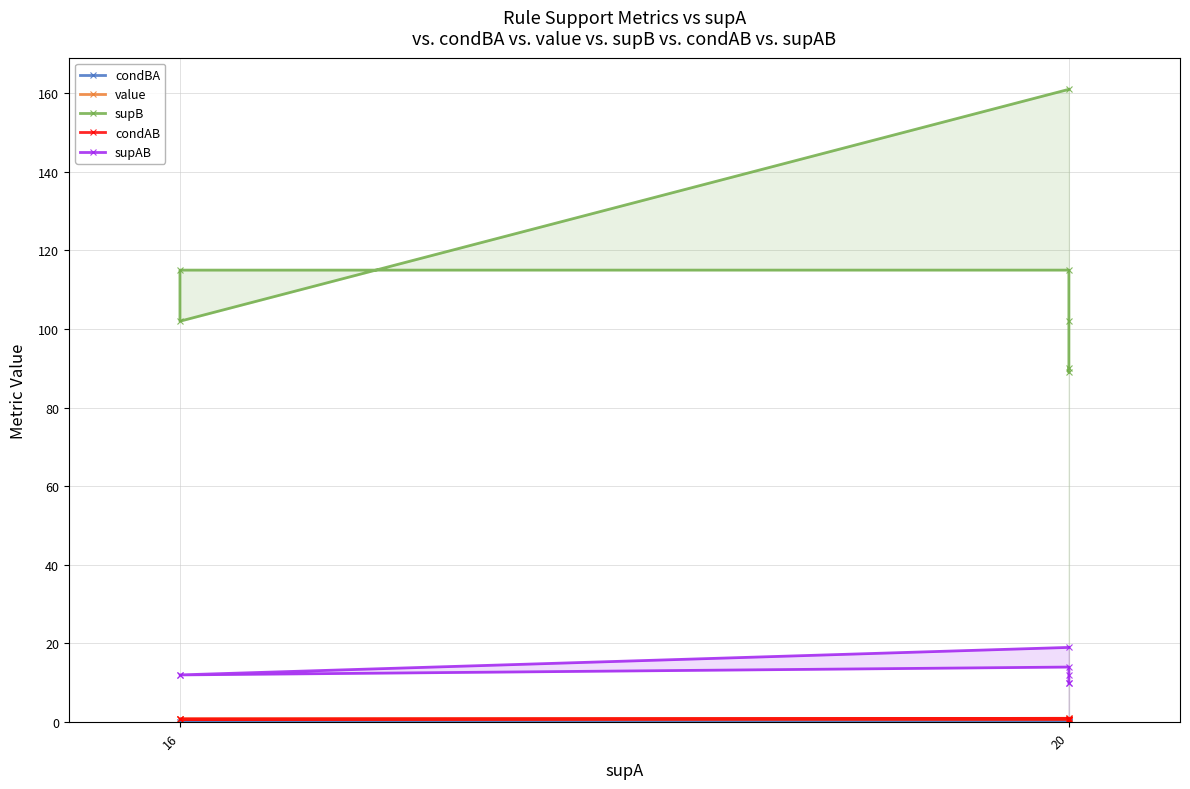

True or false: supAB and value intersect in this chart.

False